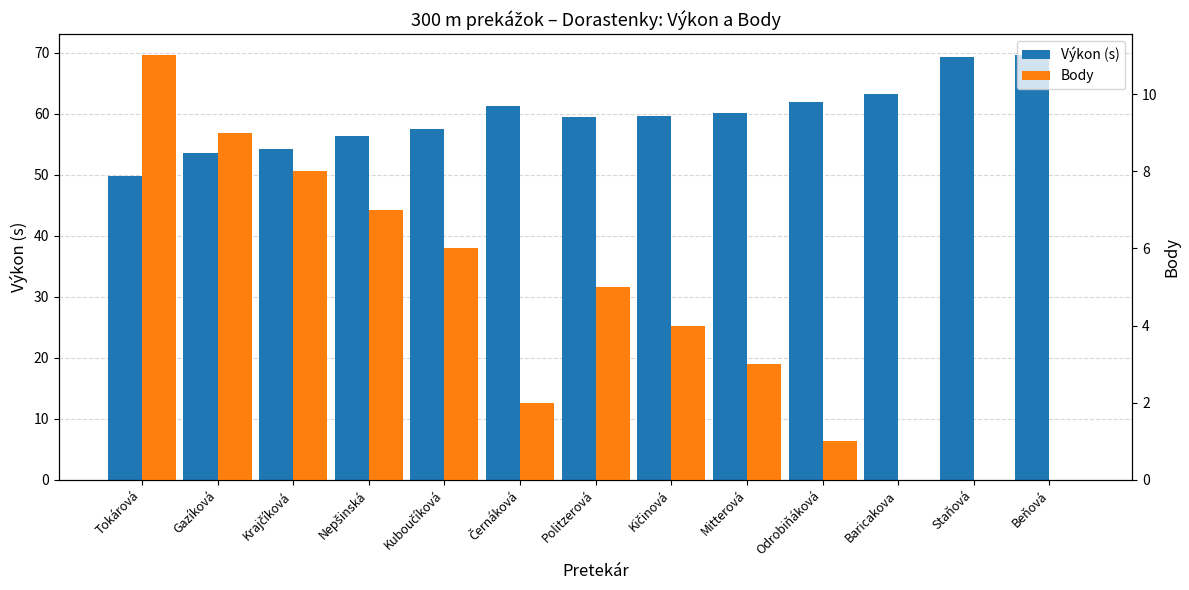

What is the label of the 8th bar from the right?

Černáková